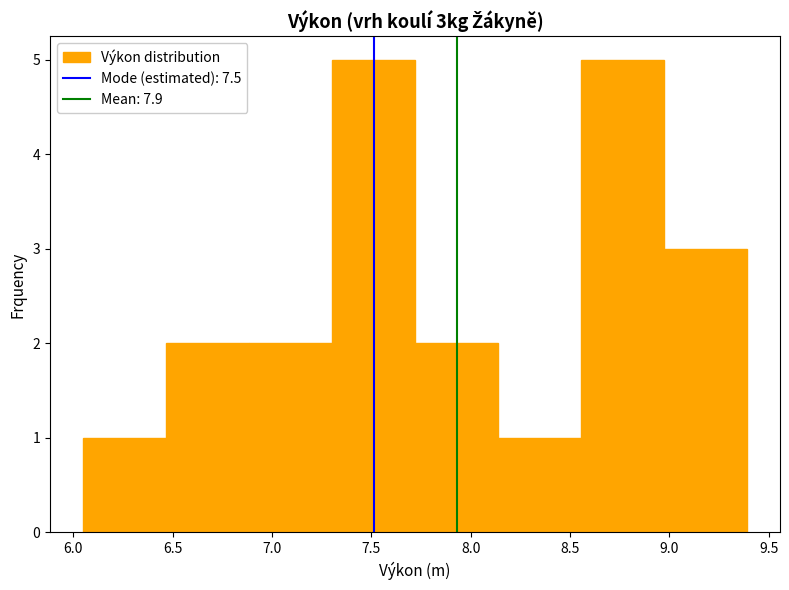

Reading left to right, transcribe this chart: for each bar, give the range it covers on the x-axis and its height. Neither the bar edges nor the heights are printed on the chart, so give them approximately, as read against the axes.

6.05 to 6.45: 1
6.45 to 6.90: 2
6.90 to 7.30: 2
7.30 to 7.70: 5
7.70 to 8.15: 2
8.15 to 8.55: 1
8.55 to 8.95: 5
8.95 to 9.40: 3